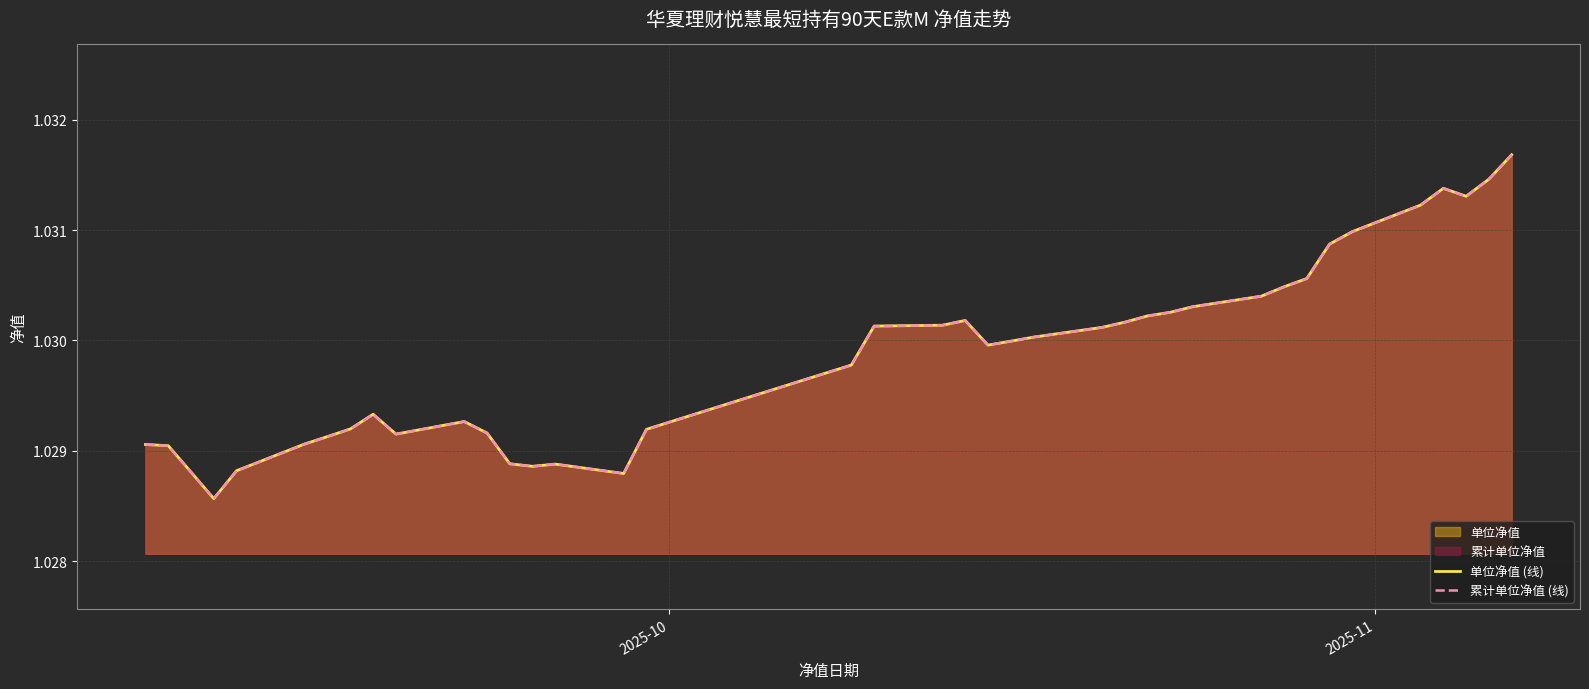

Rank the series by their maximum value, from lowest to highest.

单位净值 (线), 累计单位净值 (线)